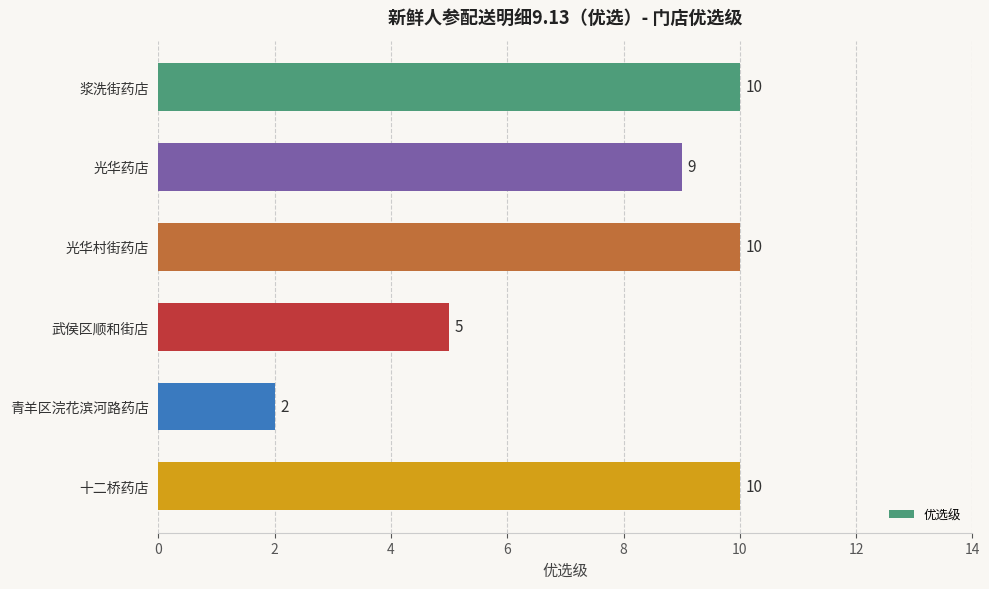

What is the greatest value displayed?

10